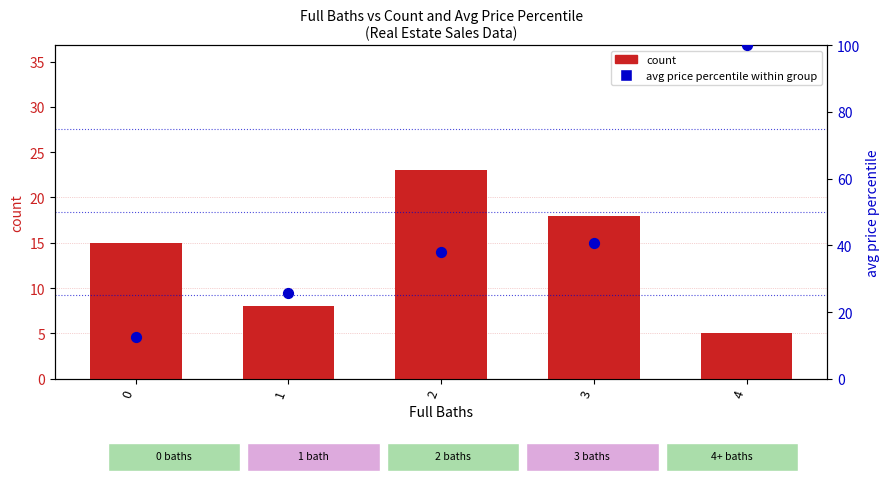

At which category is the sum across all series the highest?

4